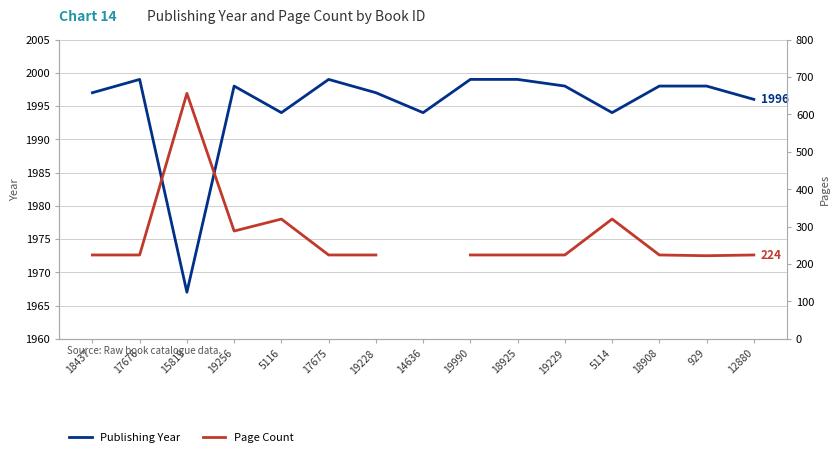

Rank the categories by Page Count value from lowest to highest.

929, 18437, 17676, 17675, 19228, 19990, 18925, 19229, 18908, 12880, 19256, 5116, 15819, 14636, 5114